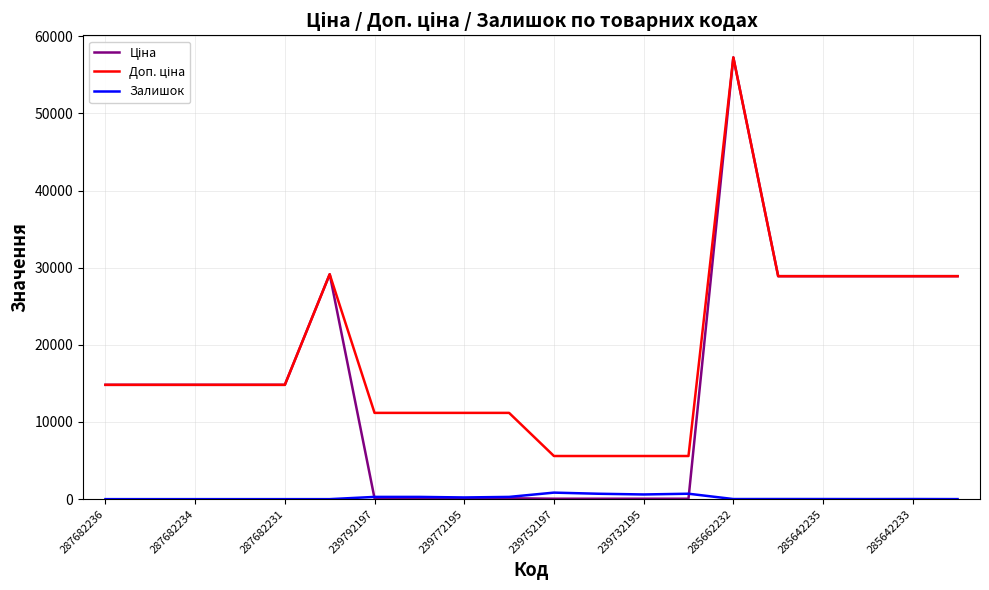

What is the maximum value shown in the chart?

57258.0